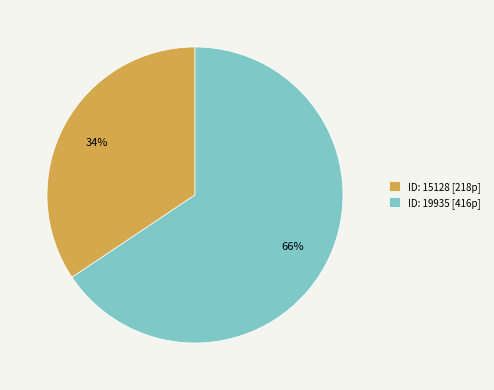

Count the number of slices in the pie.

2